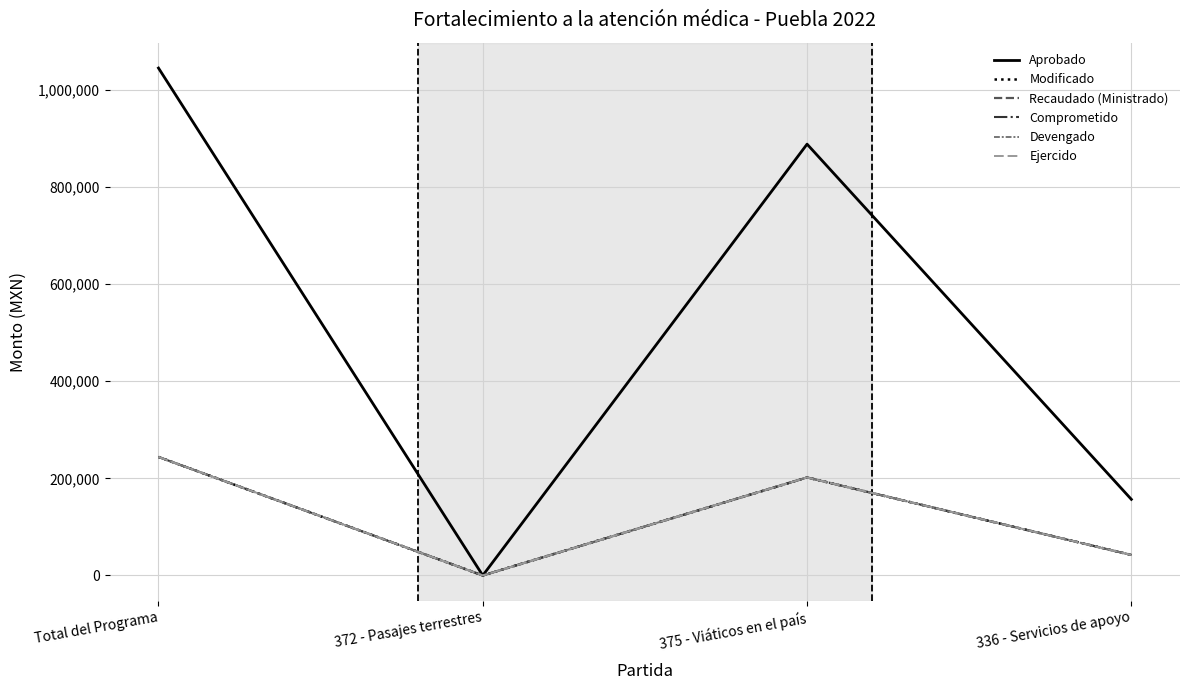

The value of Devengado at Total del Programa is 244154.4. True or false?

True